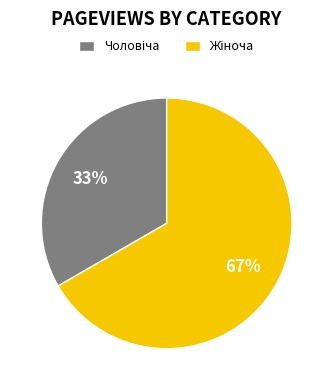

To the nearest percent, what is the average slice percentage?

50%